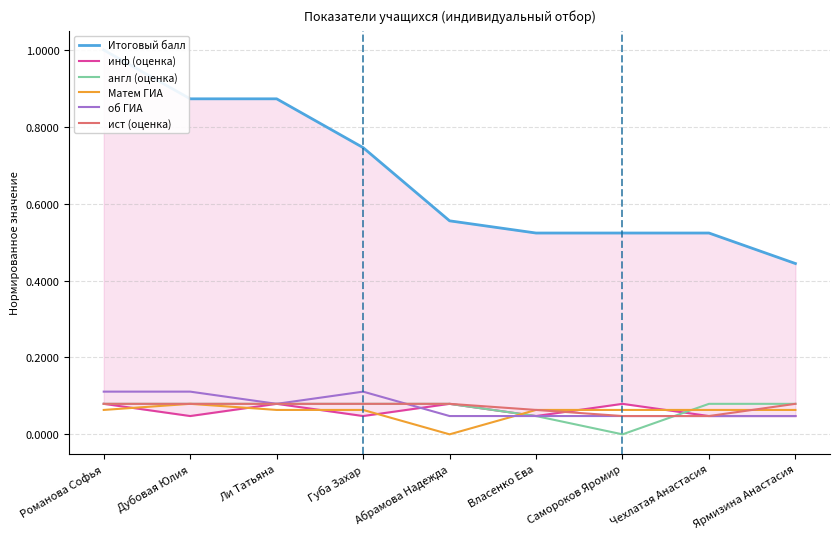

What is the average value of the инф (оценка) series?

0.1